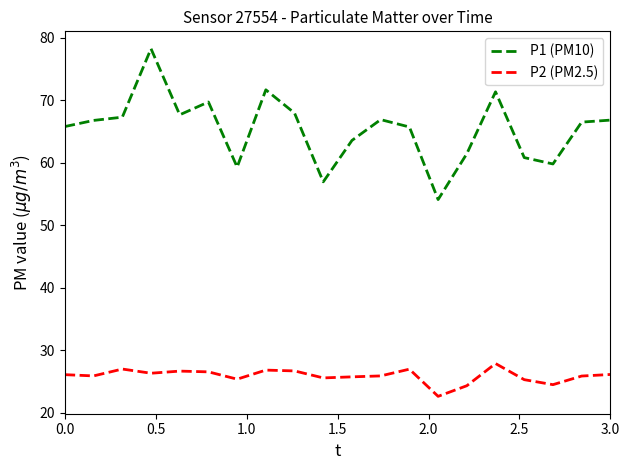

What is the lowest value of the P1 (PM10) series?

54.1